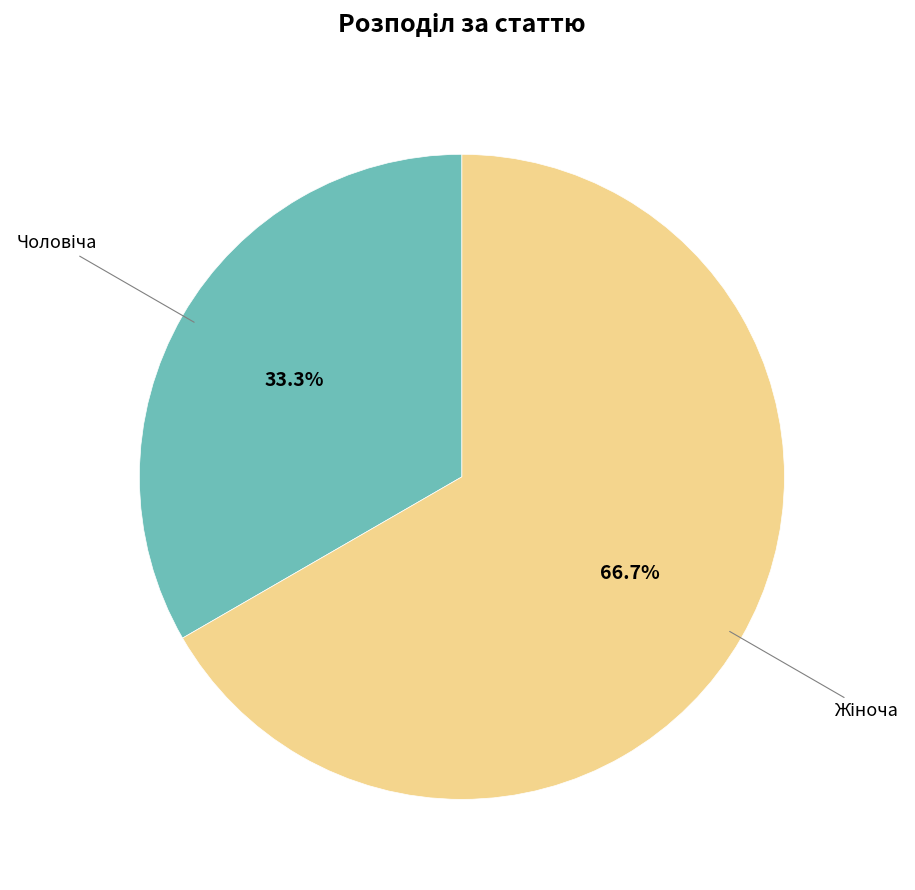

Is there any slice that represents more than half of the pie?

Yes